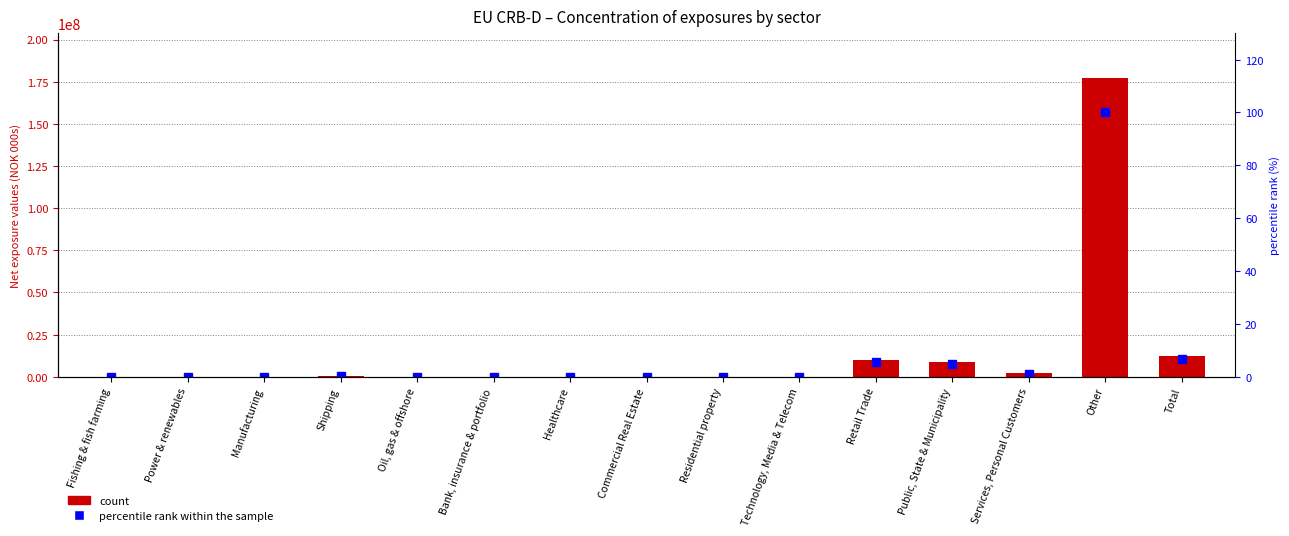

Between Public, State & Municipality and Services, Personal Customers, which series saw the biggest shift?

Net exposure values